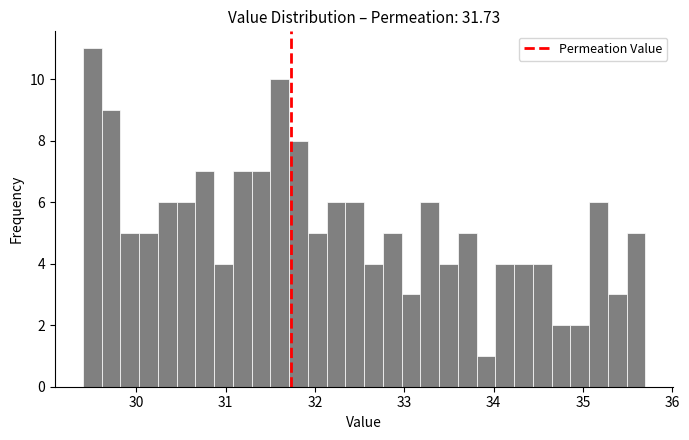

Read against the x-axis, roughly where is the centre of the tallest bar?

29.5